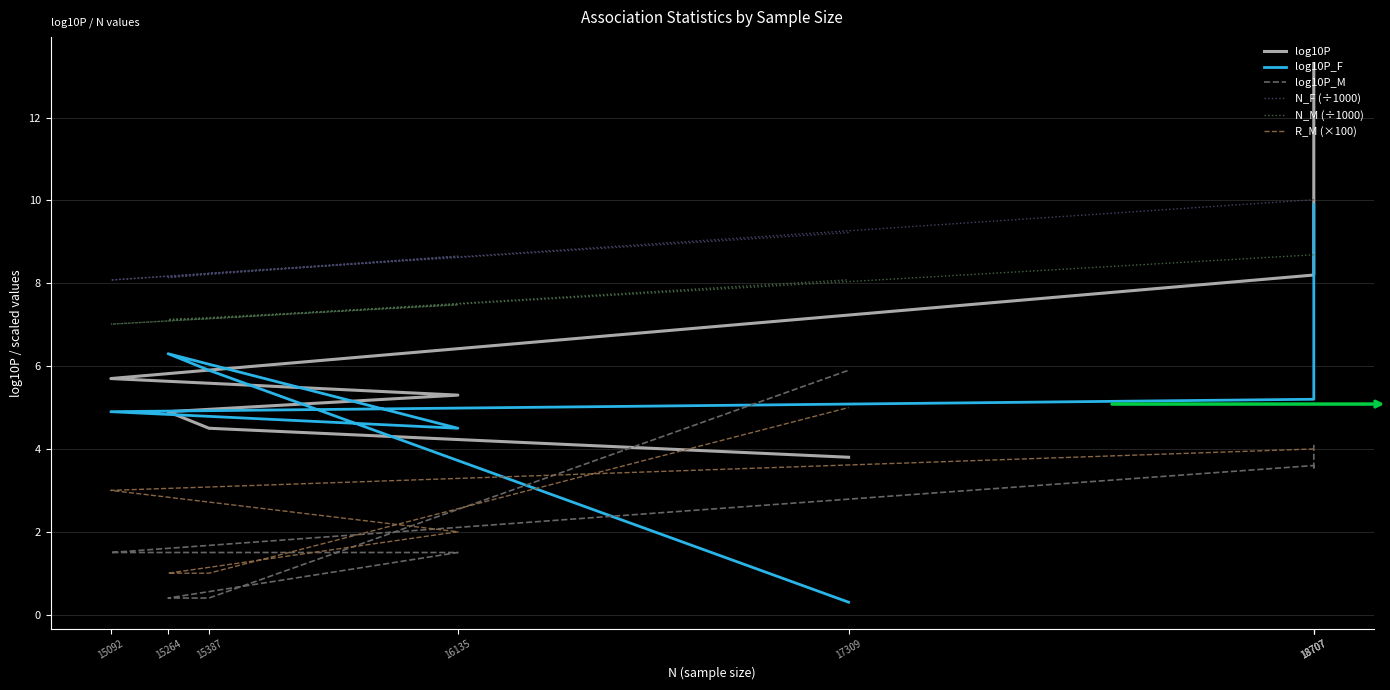

The log10P_M series shows 1.6 at 18707. True or false?

False